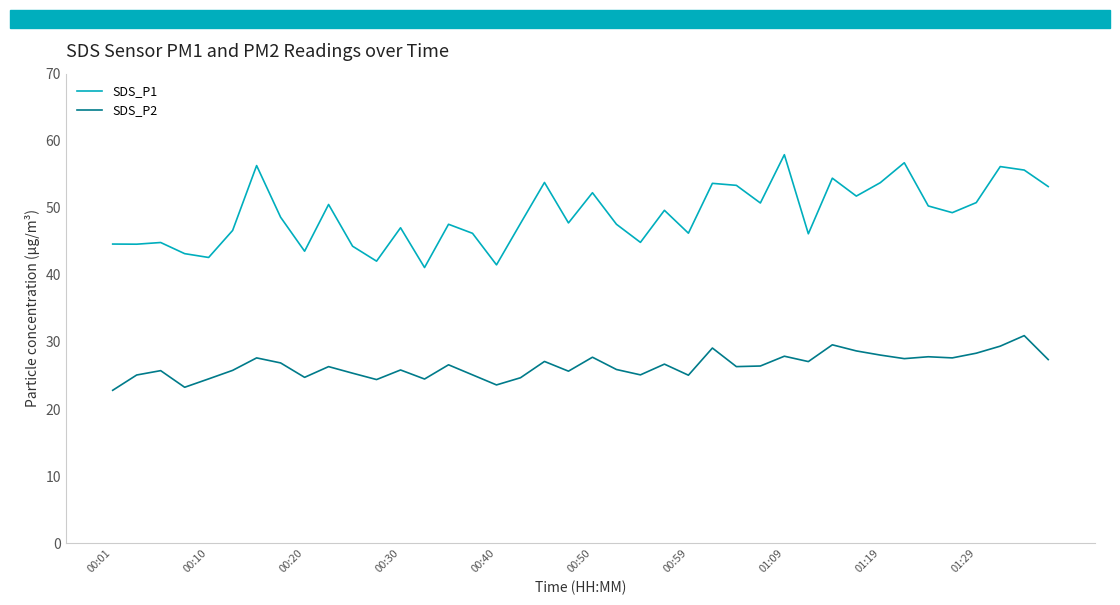

Rank the series by their average value, from highest to lowest.

SDS_P1, SDS_P2